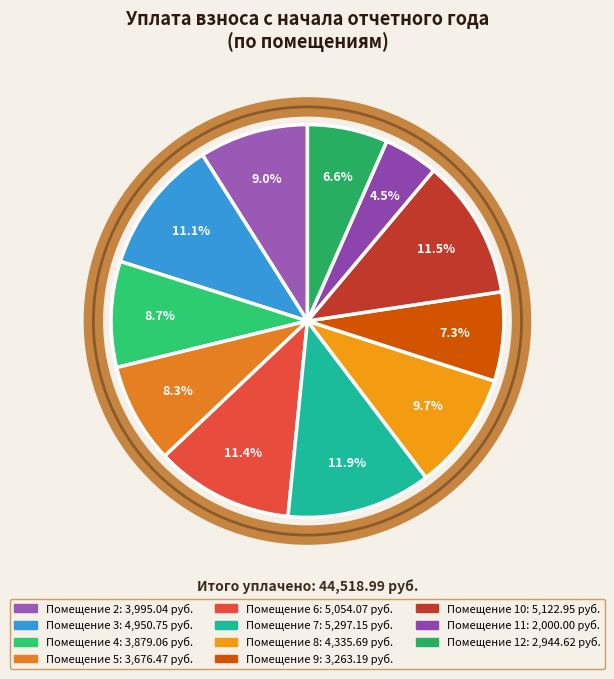

Count the number of slices in the pie.

11